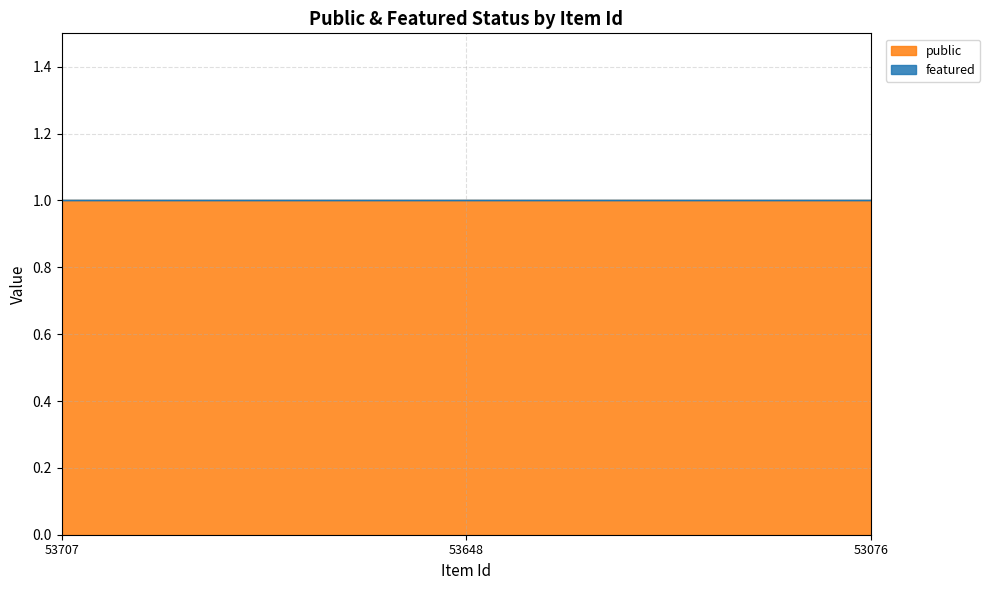

At 53076, list the series in order from largest to smallest.

public, featured